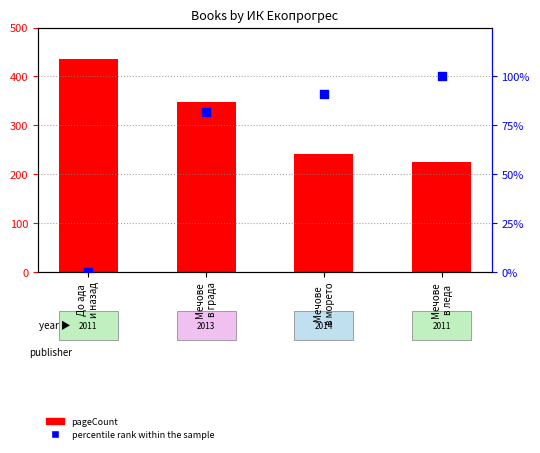

What is the total value across all series at До ада
и назад?

436.0